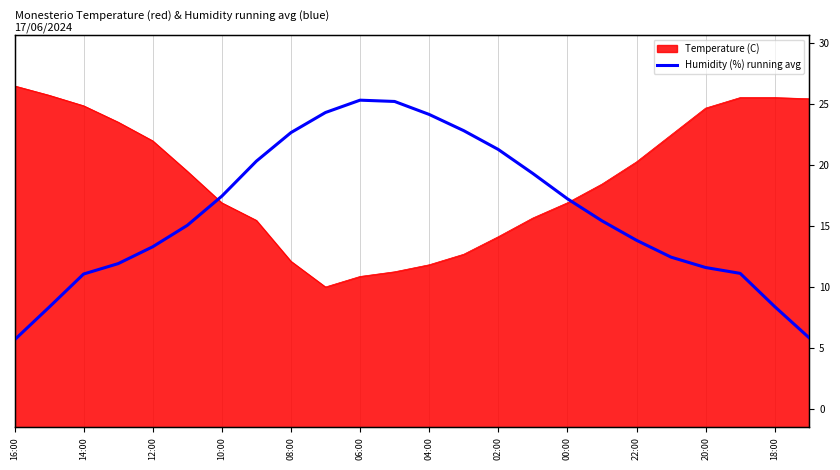

How many points are higher than both their immediate neighbors (excluding endpoints)?

1